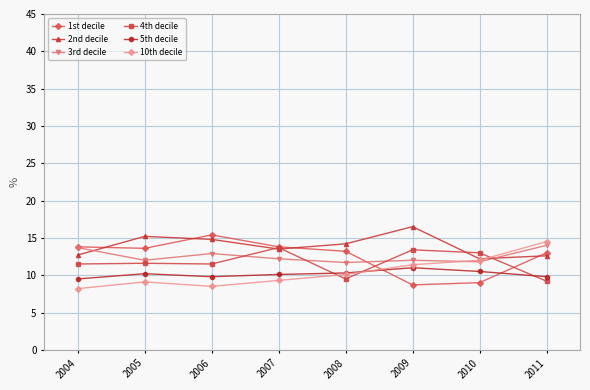

What is the total value across all series at 2011?

73.1